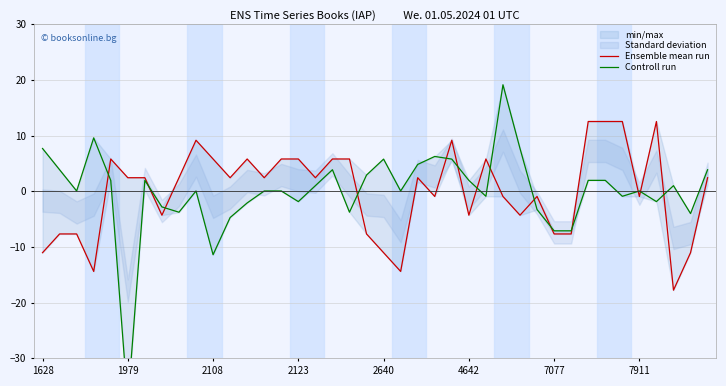

How many lines are shown in the chart?

2